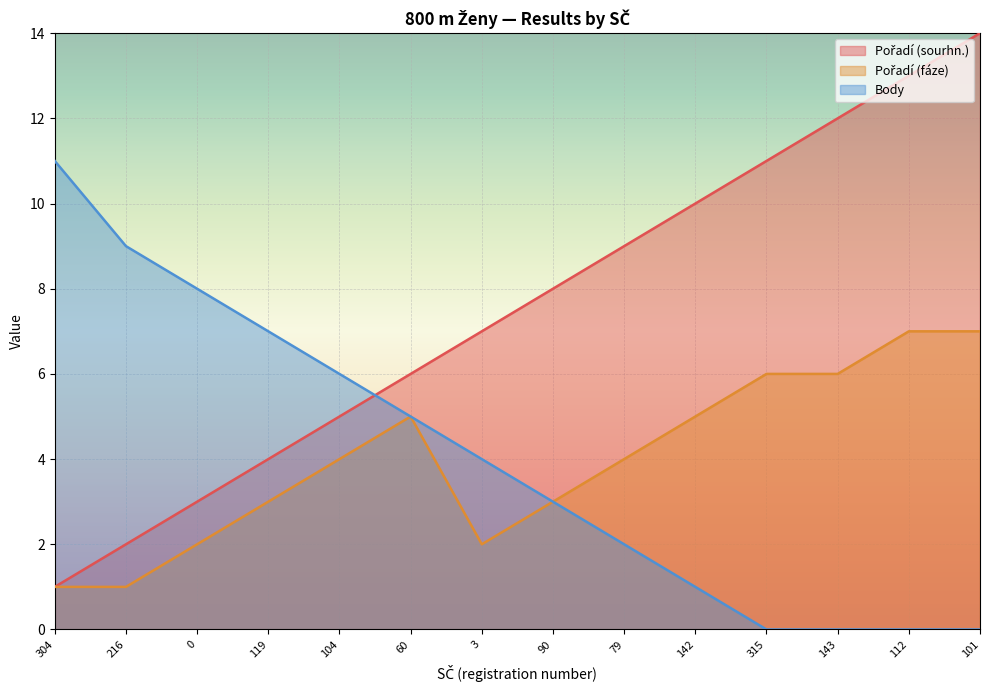

Is the value of Body at 101 greater than the value of Pořadí (fáze) at 143?

No